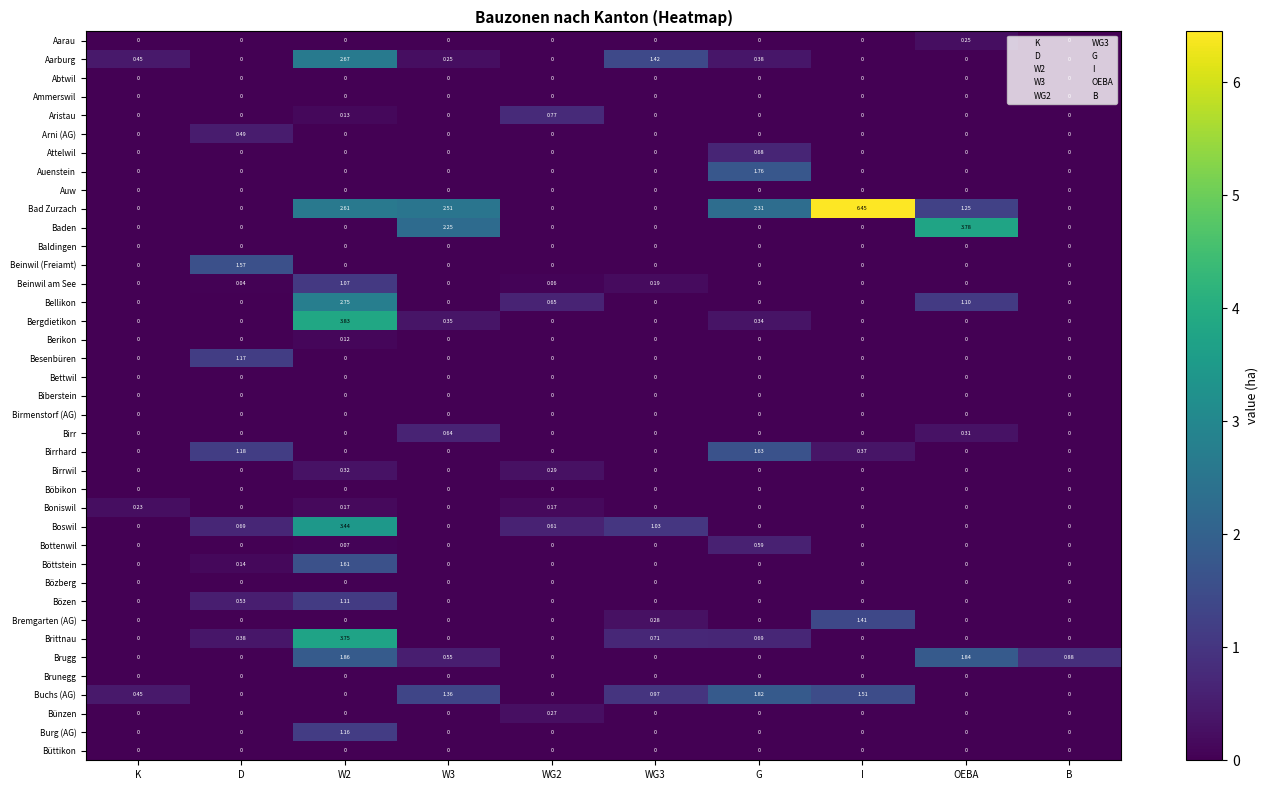

Which series has the largest range (max minus min)?

Bad Zurzach